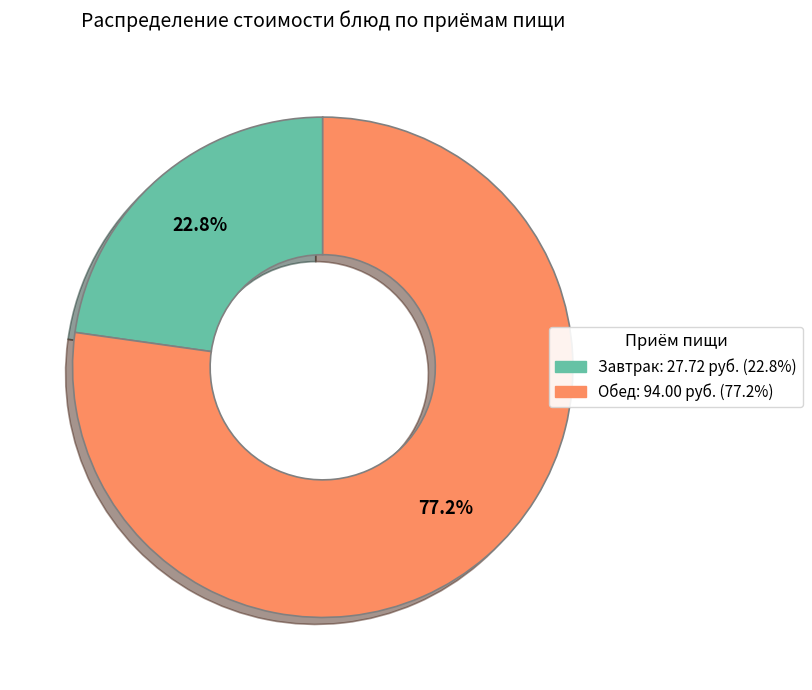

Is there a majority slice in this chart?

Yes